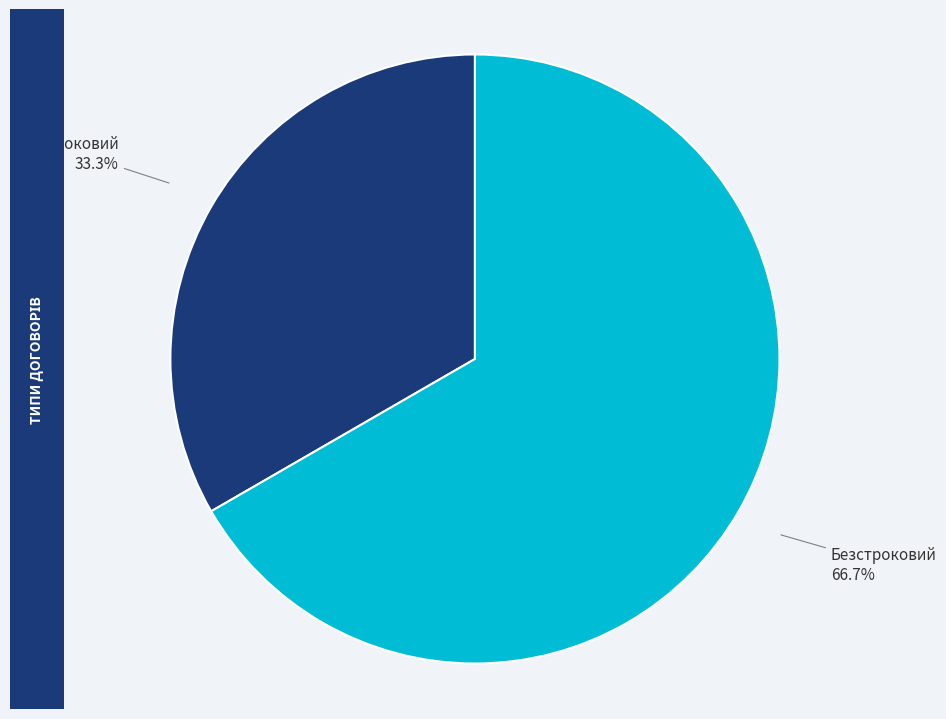

Is it true that Строковий is 33% of the pie?

True